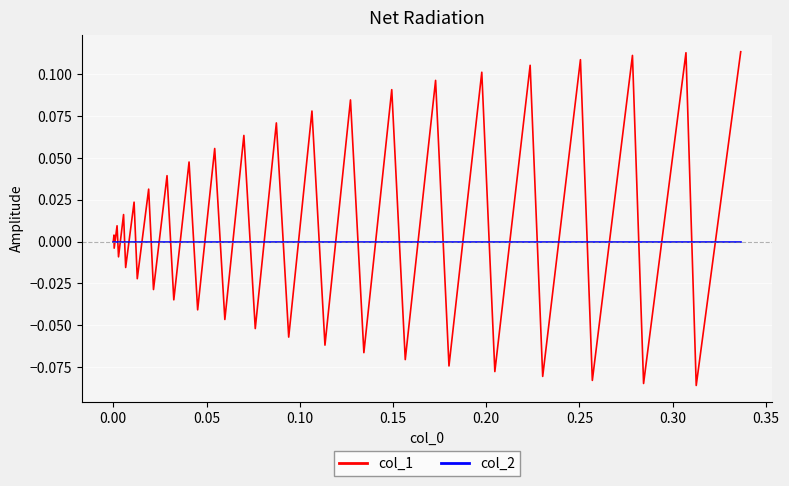

Which series has the largest range (max minus min)?

col_1